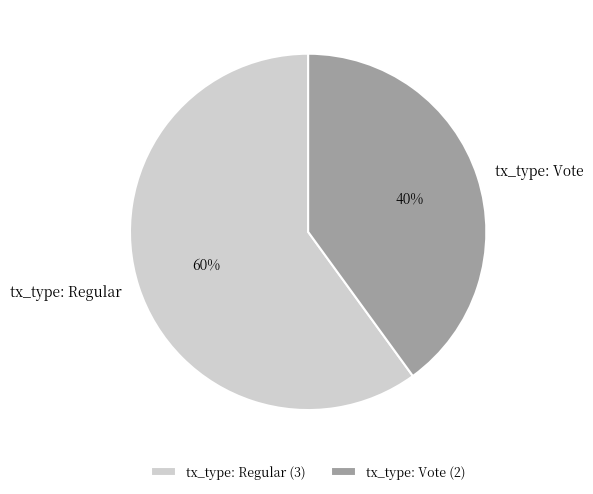

Is it true that tx_type: Vote is 25% of the pie?

False